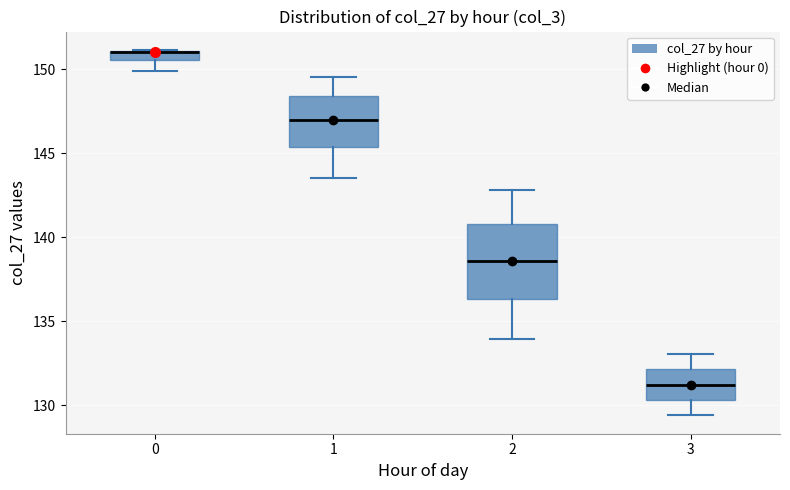

Which box has the lowest median line?

3